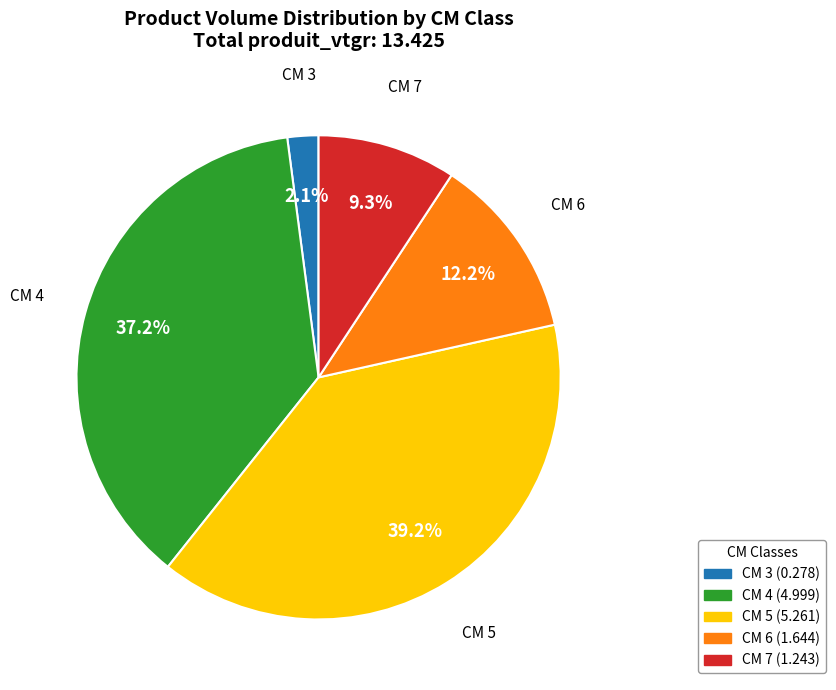

To the nearest percent, what is the difference between the largest and smallest slice percentages?

37%